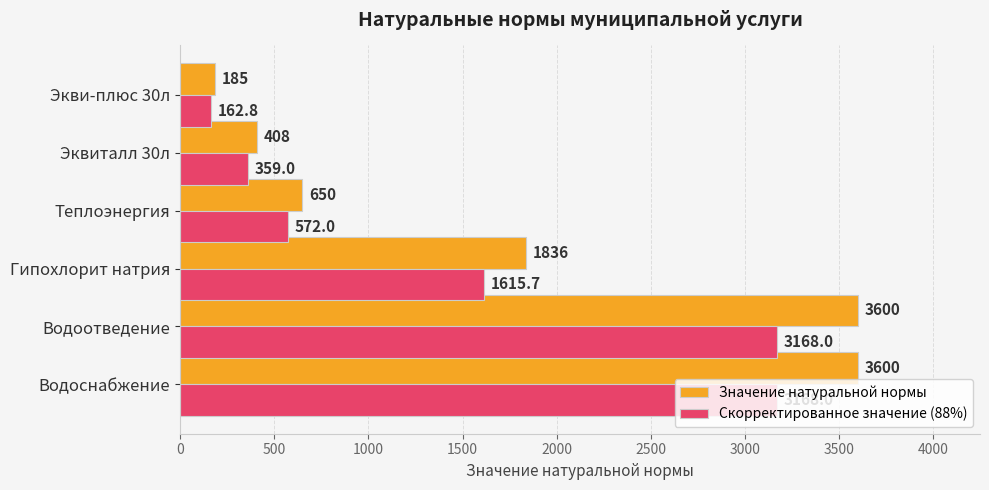

Is the value of Скорректированное значение (88%) at Экви-плюс 30л greater than the value of Значение натуральной нормы at Водоснабжение?

No